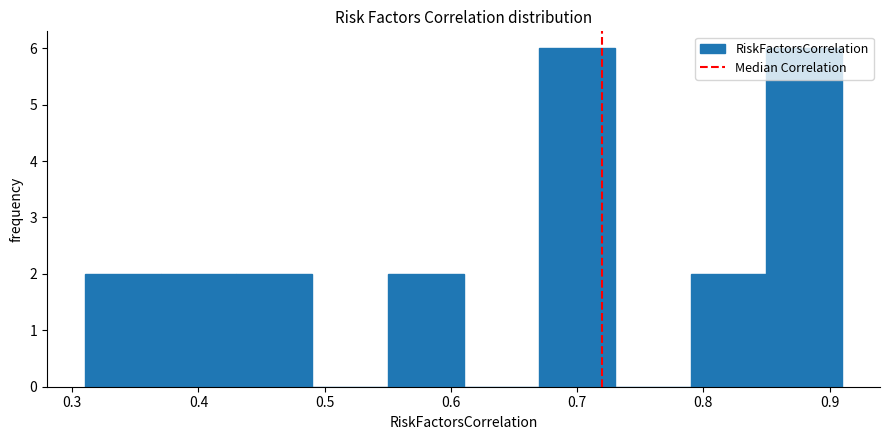

What is the height of the bar covering 0.85 to 0.91 on the x-axis? The values are not printed on the chart, so give them approximately, as read against the axis.

6